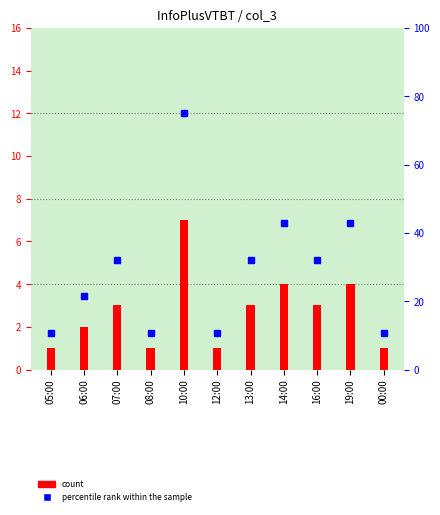

What is the average value?

3